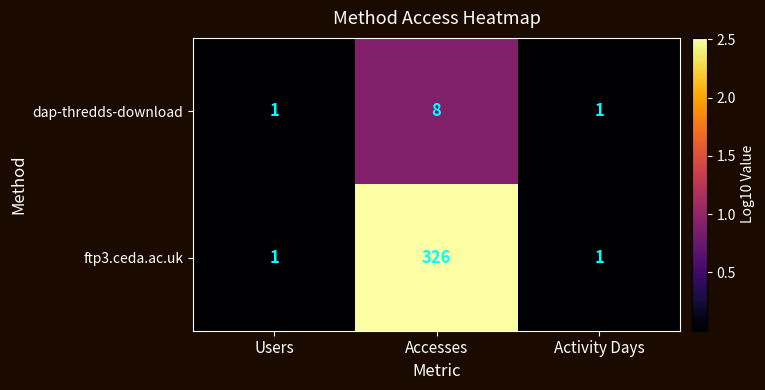

Which series changed the most between Users and Accesses?

ftp3.ceda.ac.uk